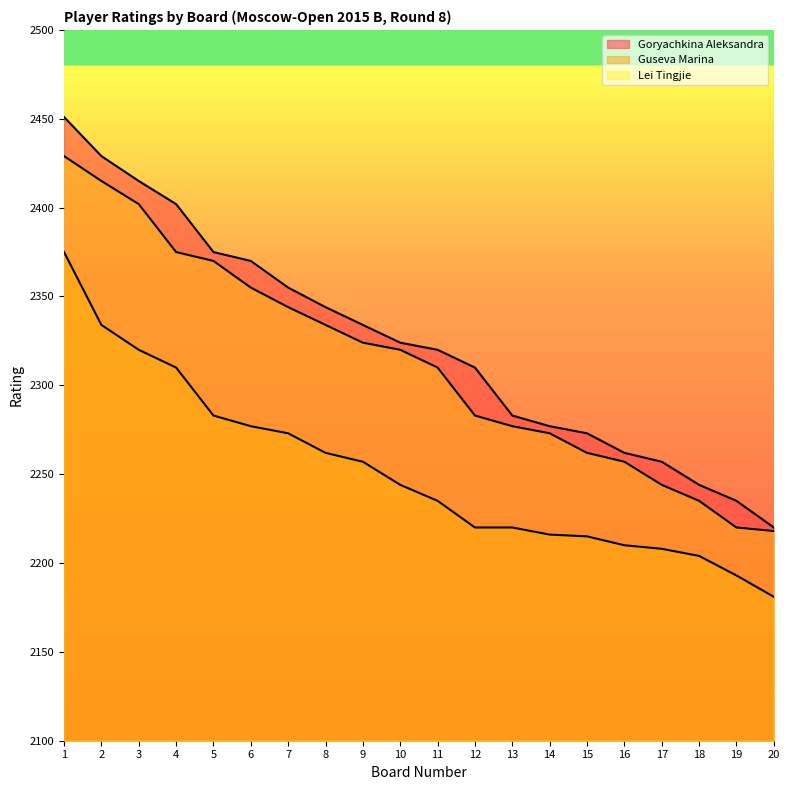

At which category does the chart reach its minimum across all series?

20